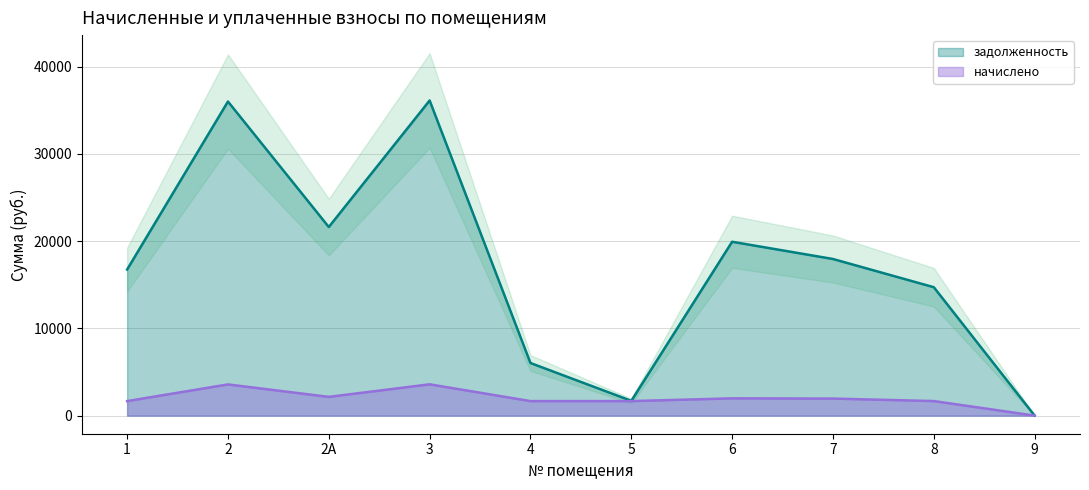

Read the задолженность value at 7.

17944.0